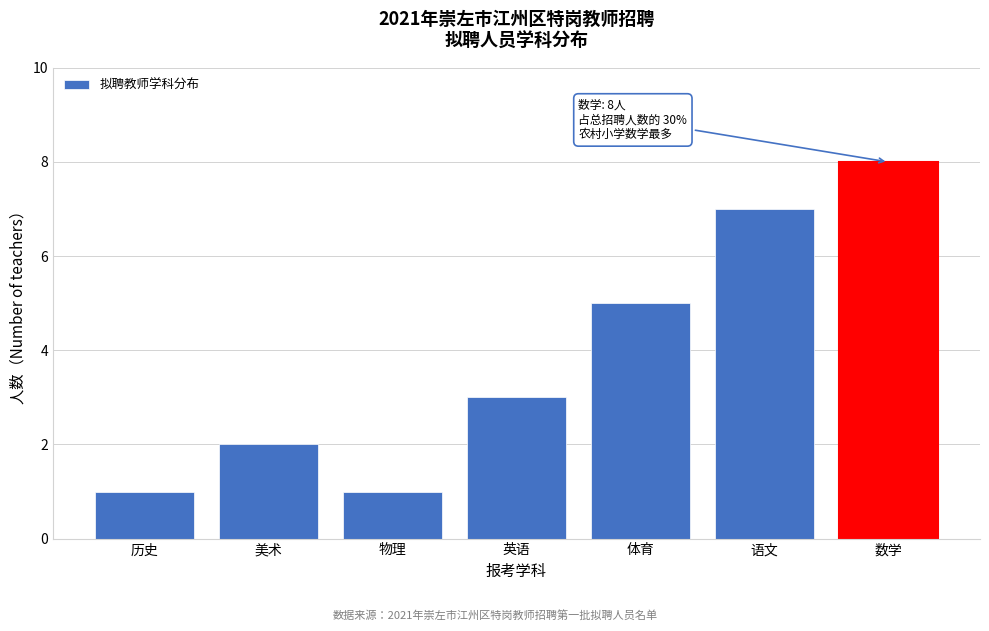

Reading left to right, what are all the values shown in this chart?

1	2	1	3	5	7	8